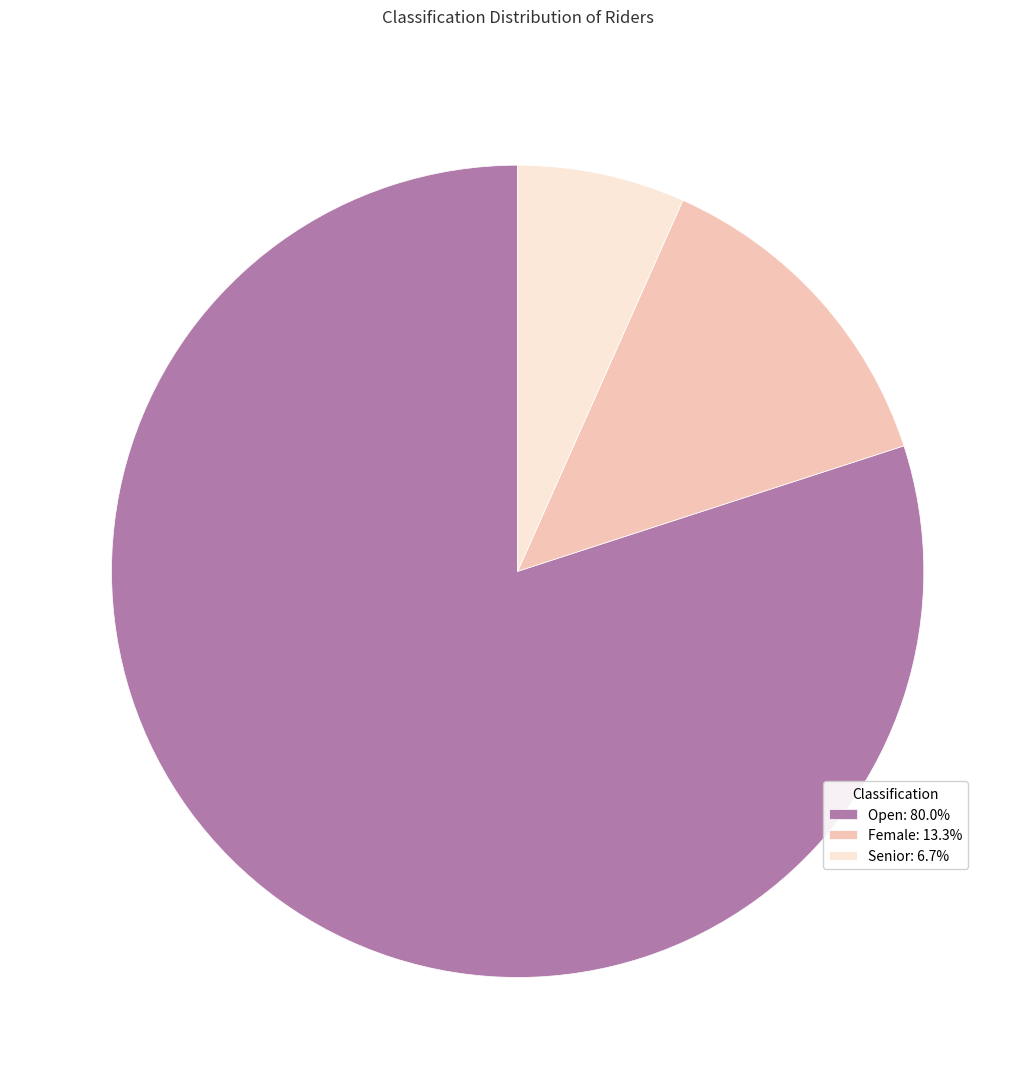

Is it true that Senior is 7% of the pie?

True